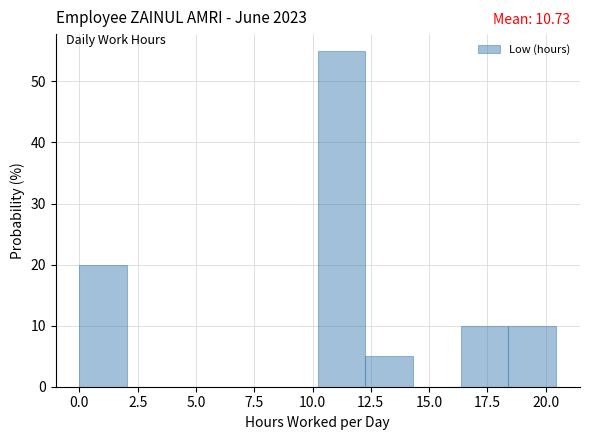

Which range on the x-axis has the tallest bar?

10.0 to 12.5